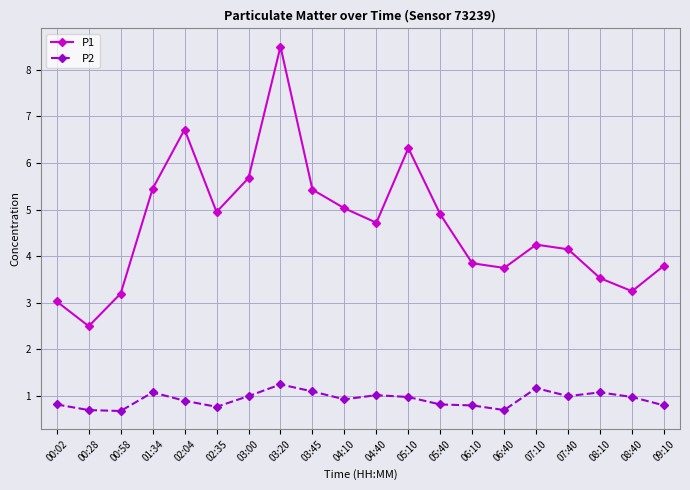

At which category is the sum across all series the highest?

03:20